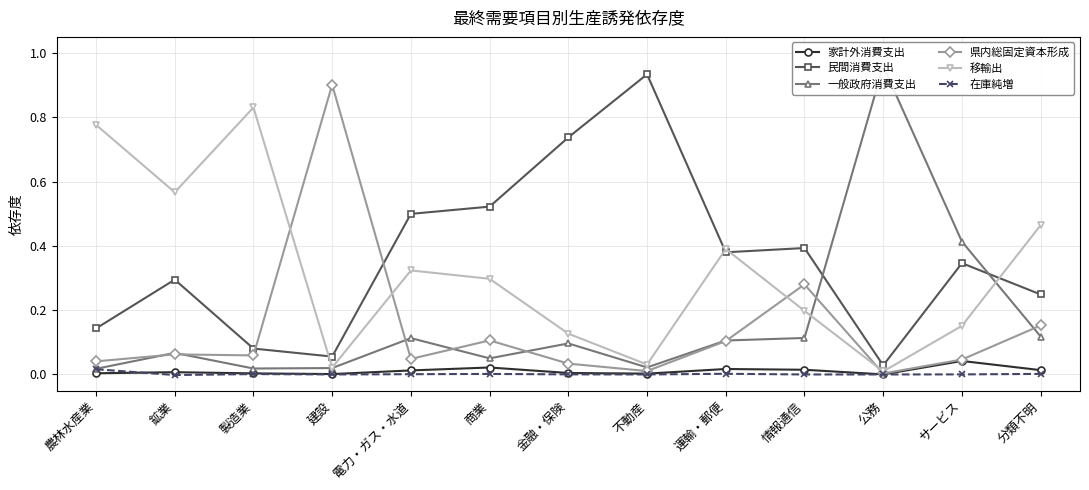

Does the chart display data point markers on the line(s)?

Yes